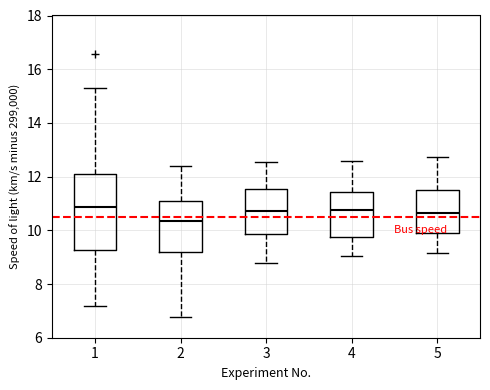

Where does the median line of the box at x = 2 sit on the y-axis? The values are not printed on the chart, so give them approximately, as read against the axis.

10.4